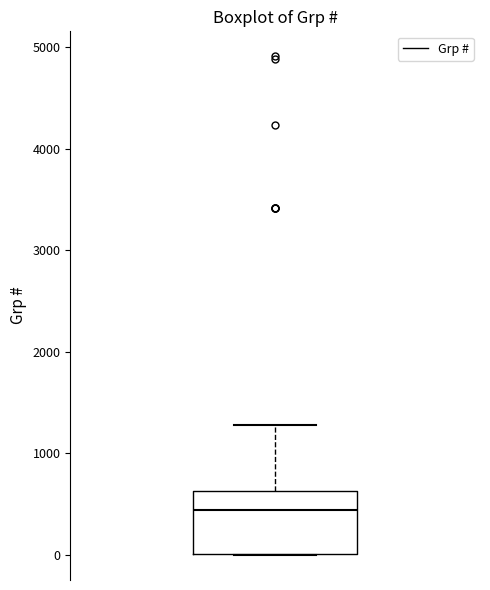

Transcribe this box plot: give where the median line is, the range the box spans, and where the two whiskers end, as read against the y-axis. The values are not printed on the chart, so give them approximately, as read against the axis.

median 400, box 0 to 600, whiskers 0 to 1300